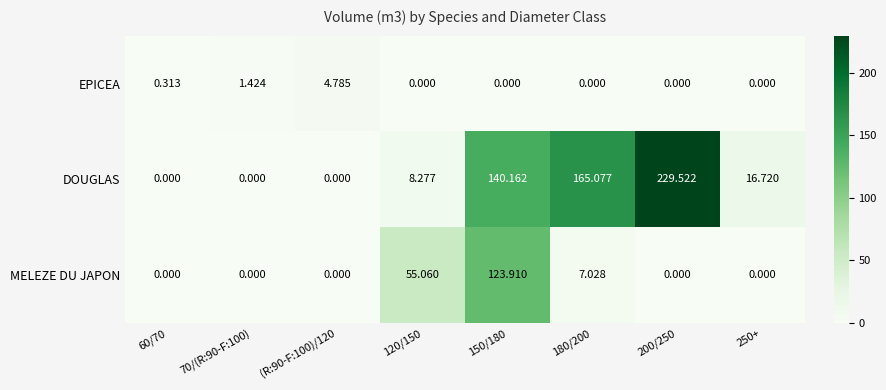

Rank the series by their maximum value, from lowest to highest.

EPICEA, MELEZE DU JAPON, DOUGLAS